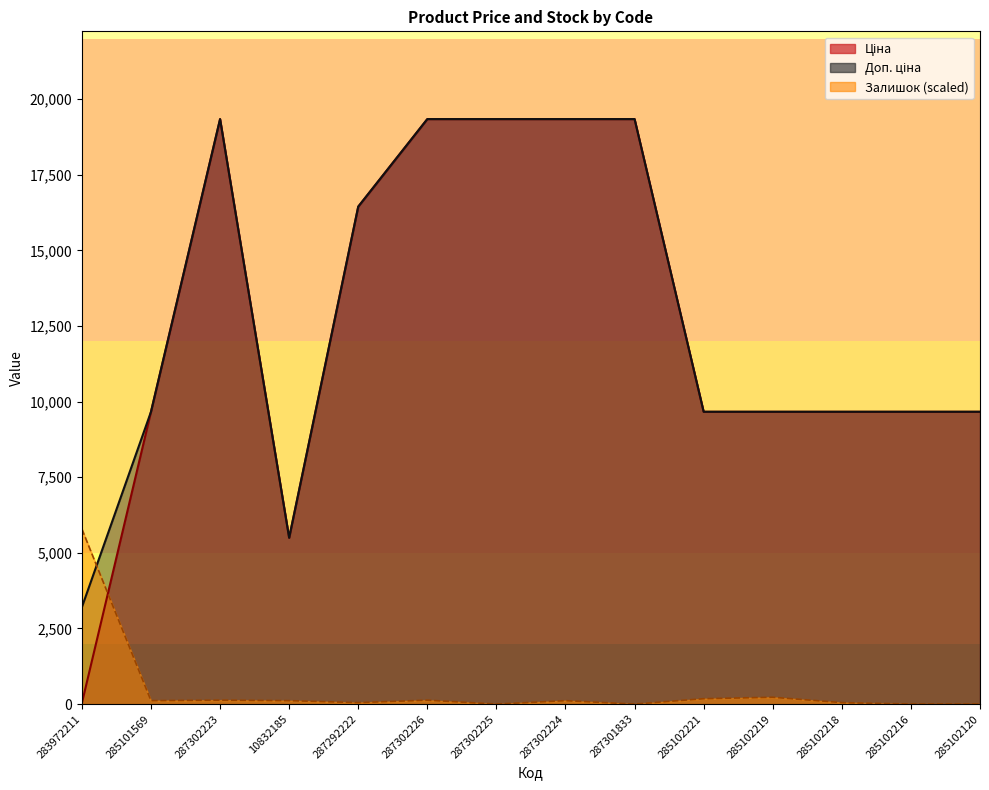

List the series in order of their peak value, lowest first.

Залишок, Ціна, Доп. ціна